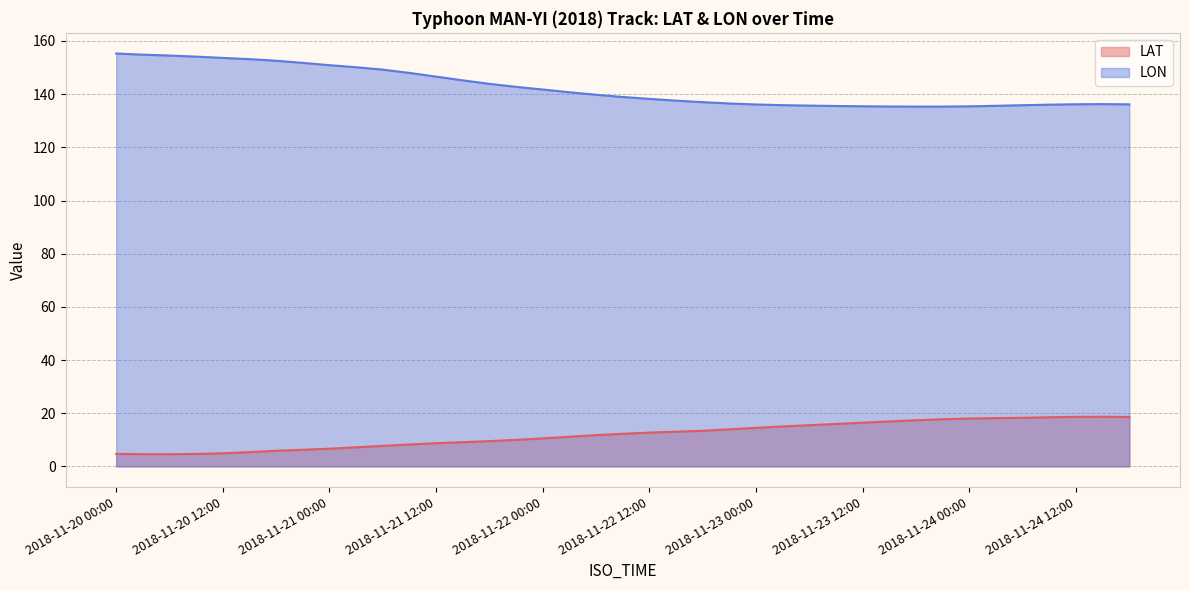

True or false: LAT and LON intersect in this chart.

False